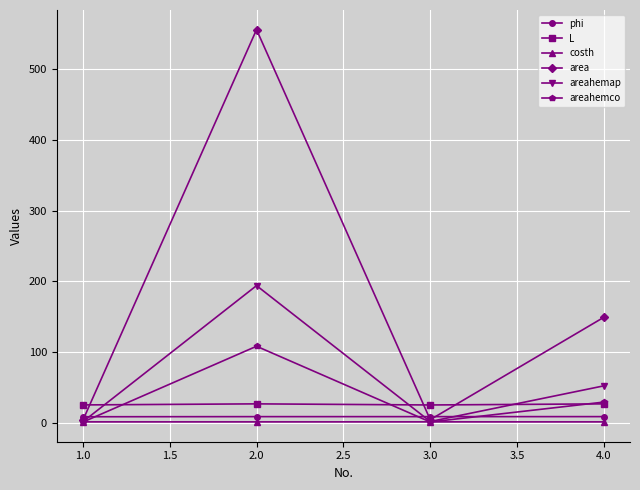

What are all the series names shown in the legend?

phi, L, costh, area, areahemap, areahemco